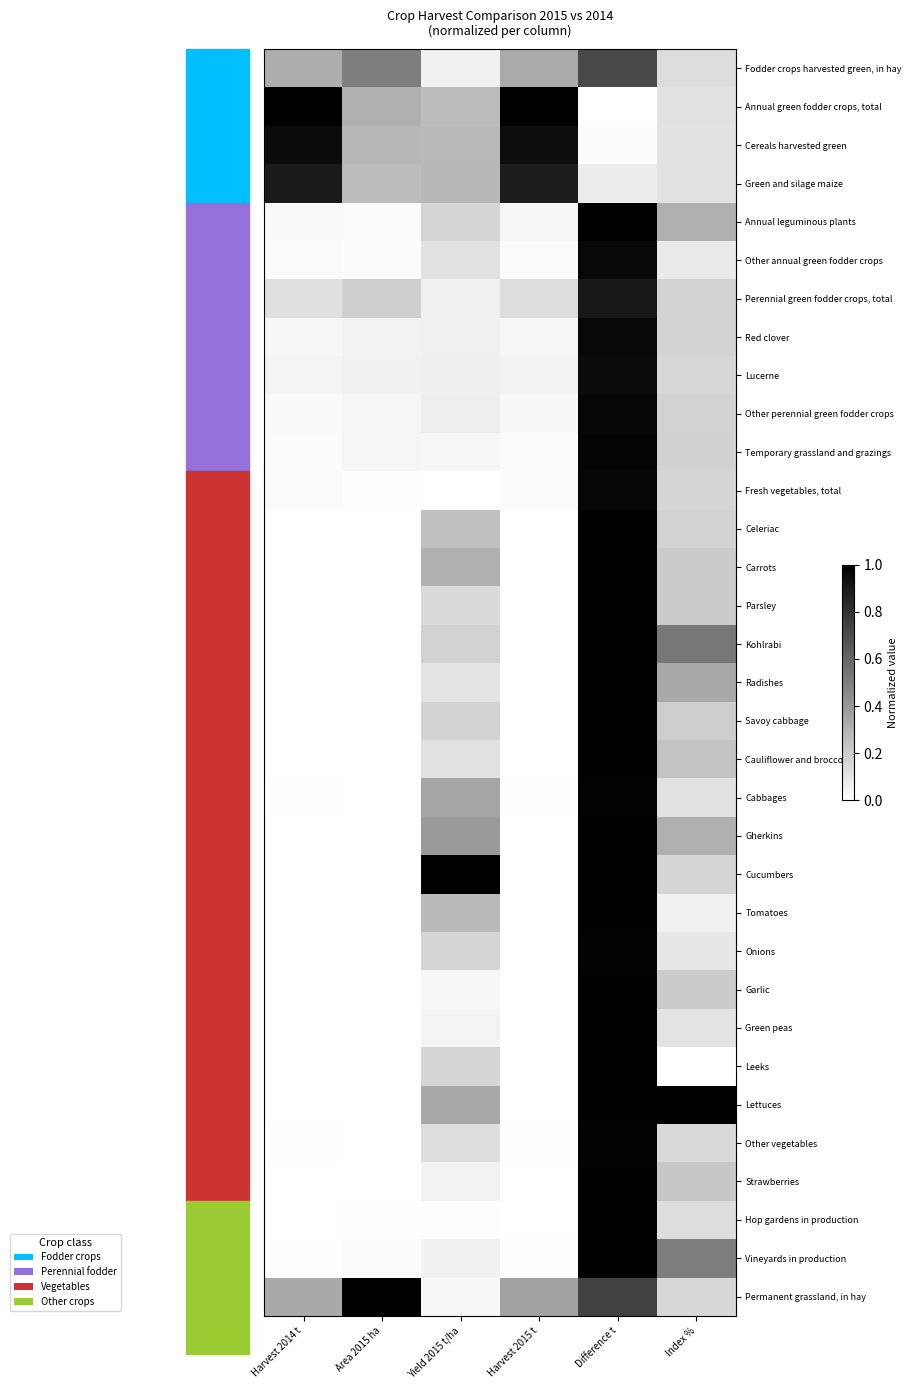

Count the number of data series in this chart.

33